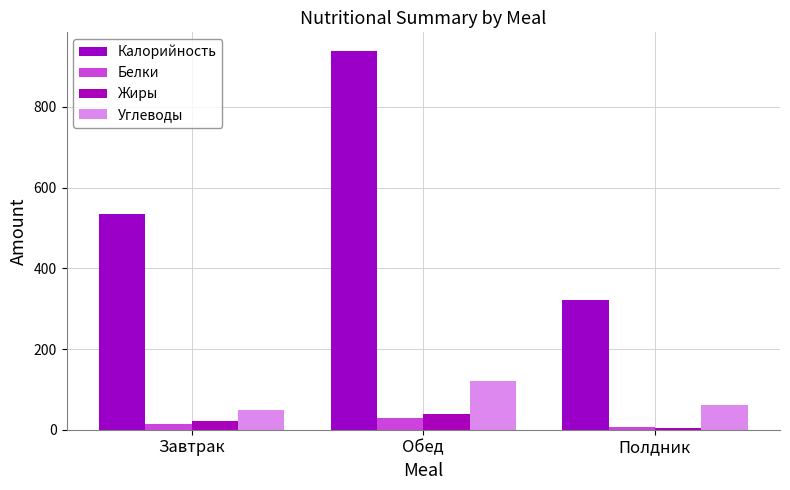

Which category has the lowest value in the Белки series?

Полдник